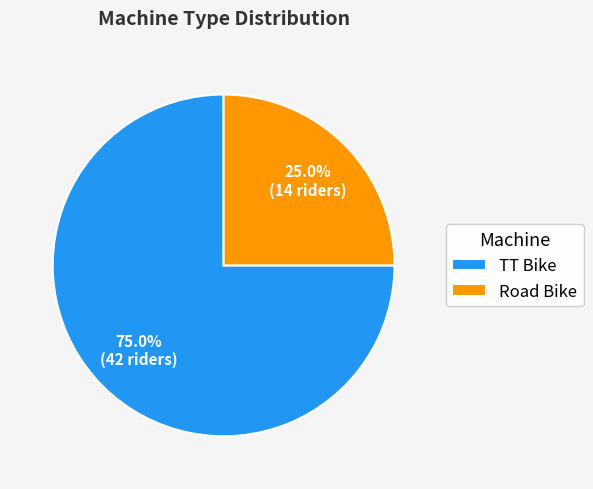

Rank the categories by value from highest to lowest.

TT Bike, Road Bike